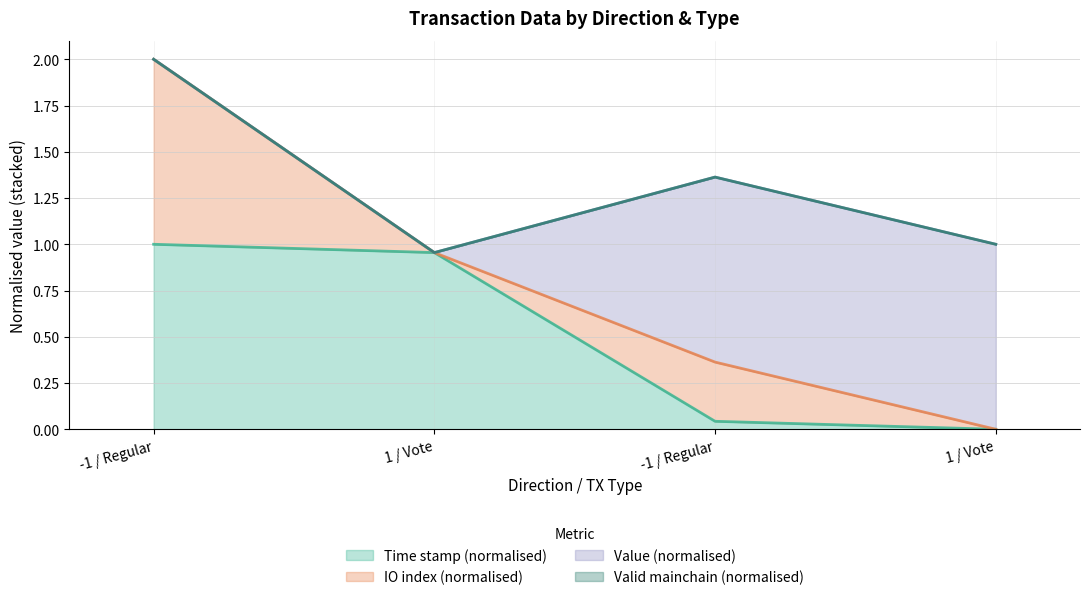

True or false: io_index has more than 0 points higher than both neighbors.

True